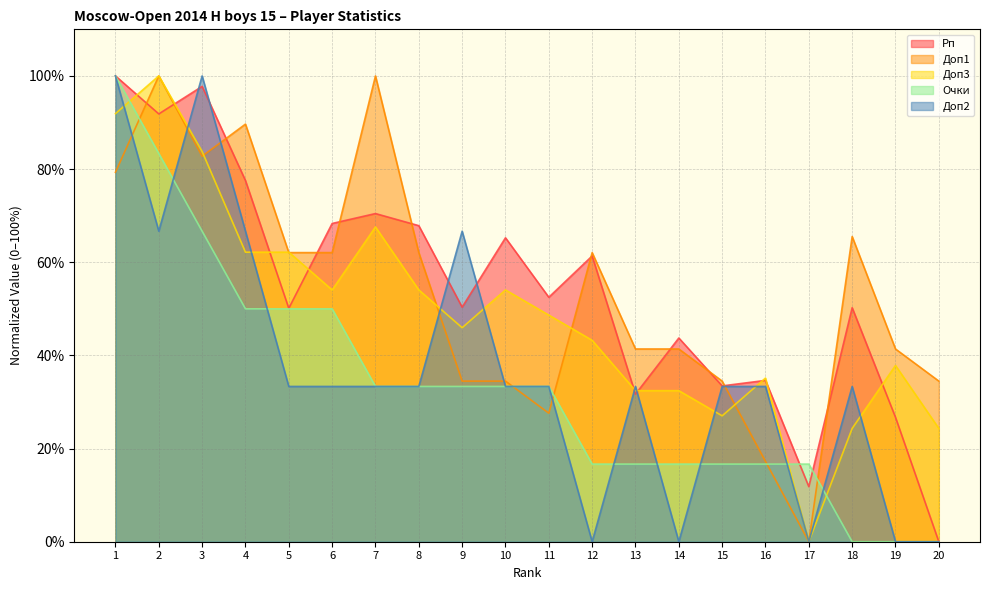

How many positive values does the Доп2 series have?

15